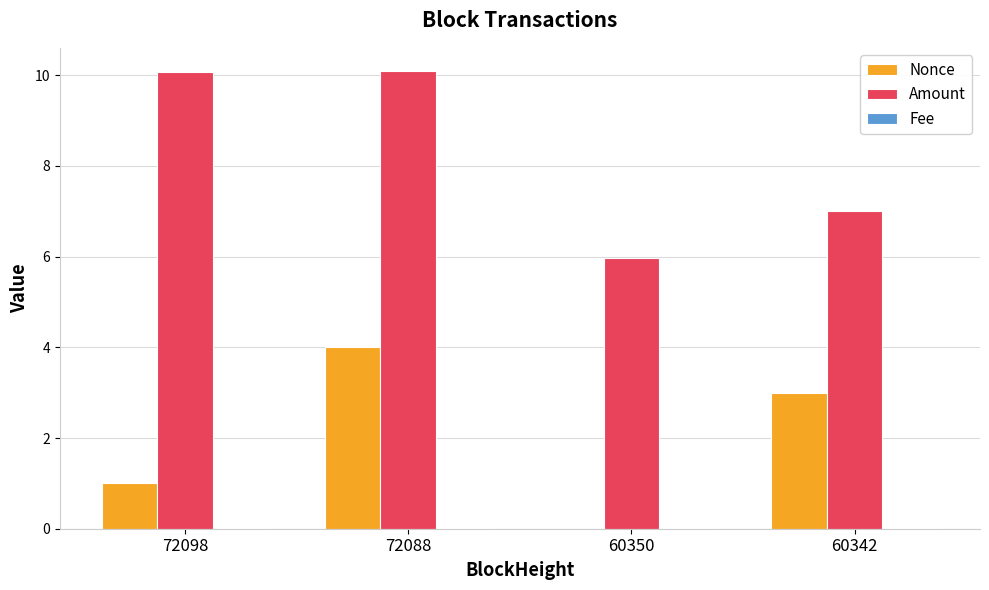

What is the difference between the Amount values at 60342 and 72088?

3.1